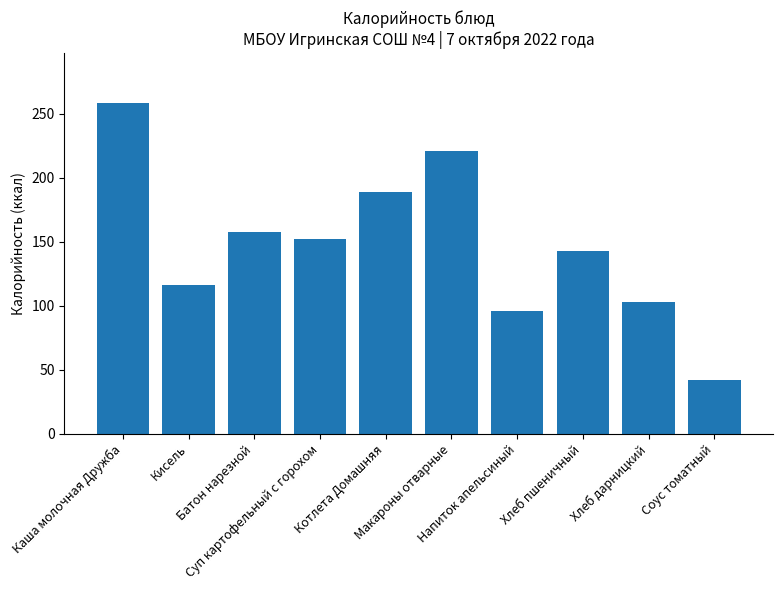

What is the difference between the maximum and second lowest values?

162.6